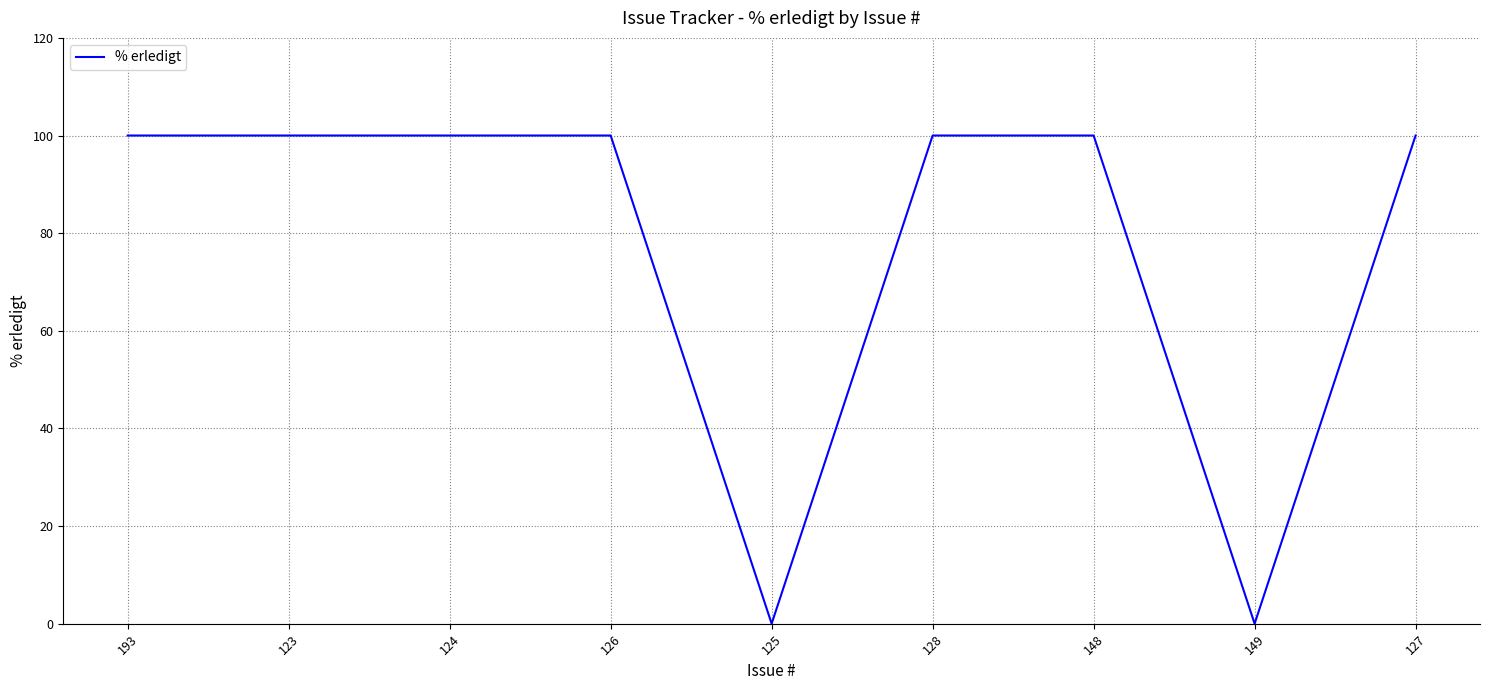

Reading right to left, what are all the values shown in this chart?

127=100	149=0	148=100	128=100	125=0	126=100	124=100	123=100	193=100